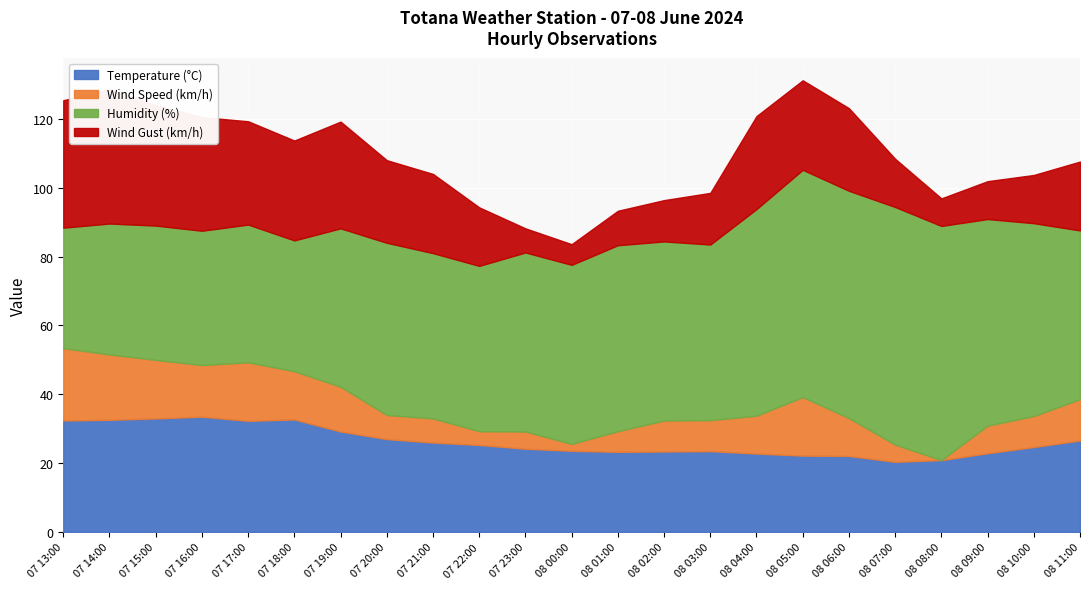

What position from the left is 07 23:00?

11